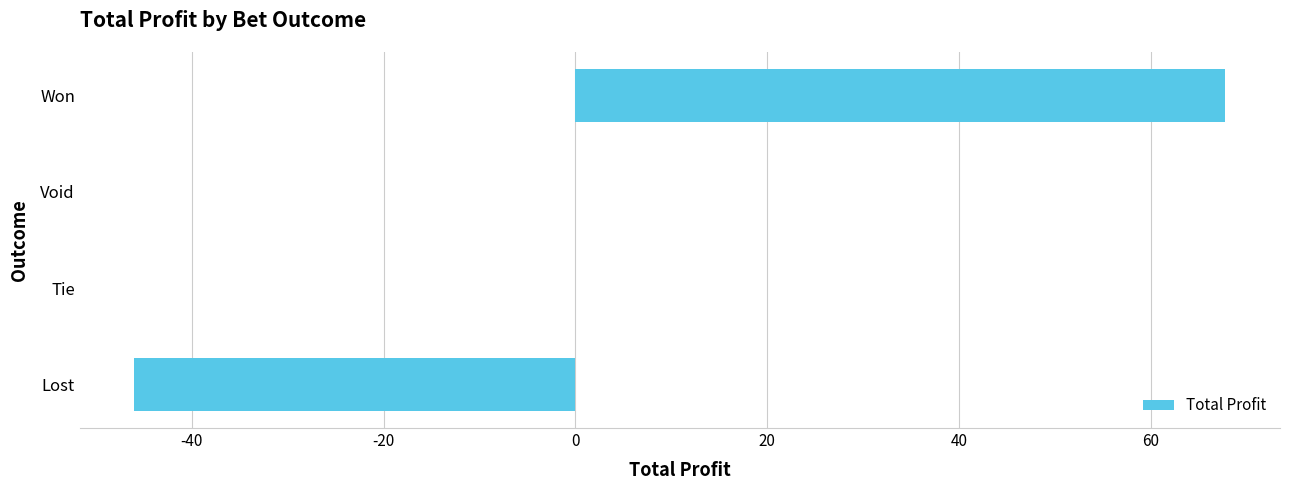

How many data points does each series have?

4